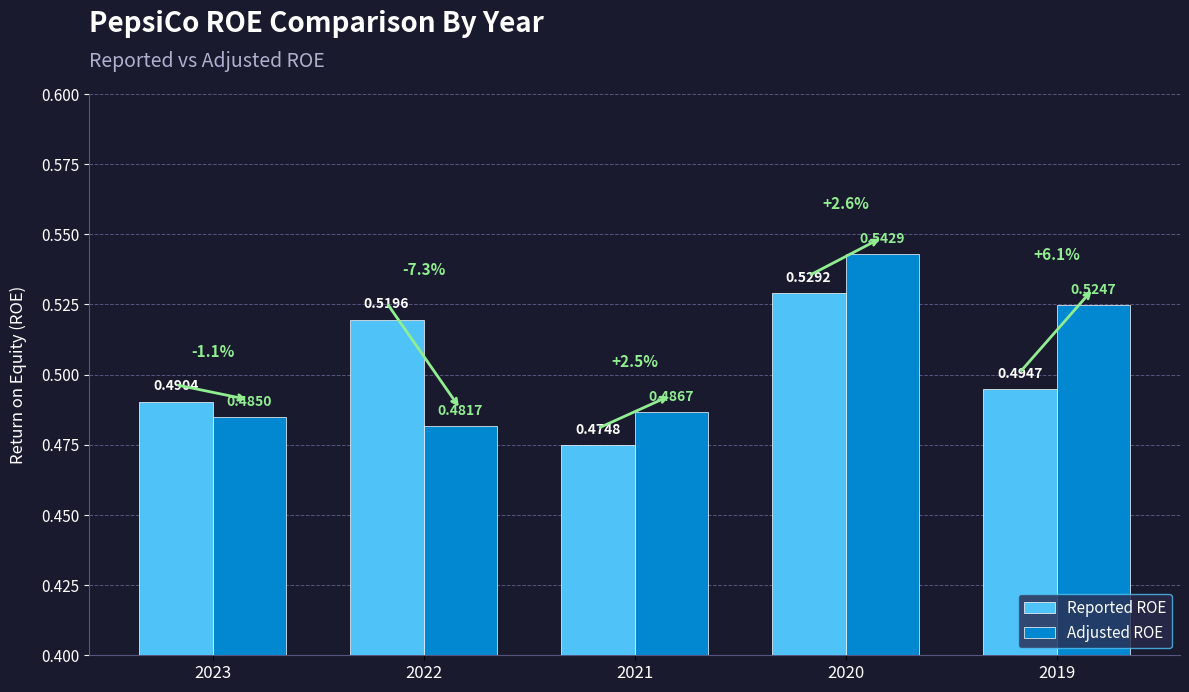

At which label does Adjusted ROE reach its minimum?

2022